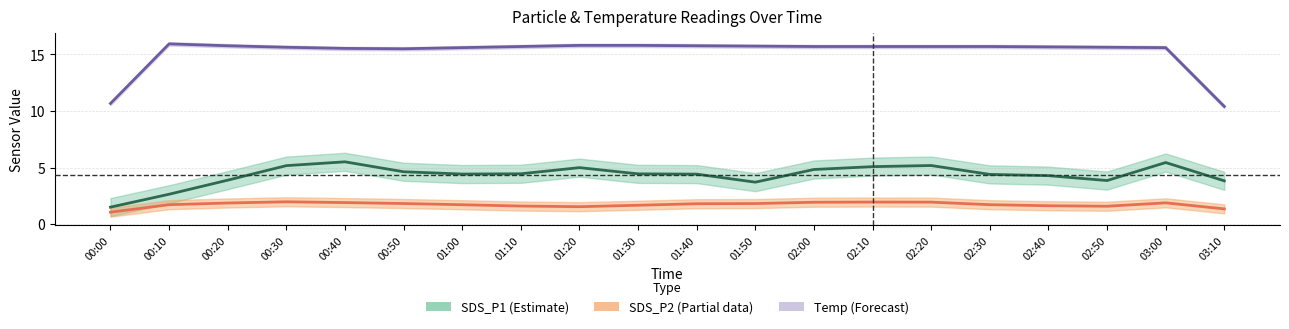

The Temp series shows 15.7 at 01:50. True or false?

True